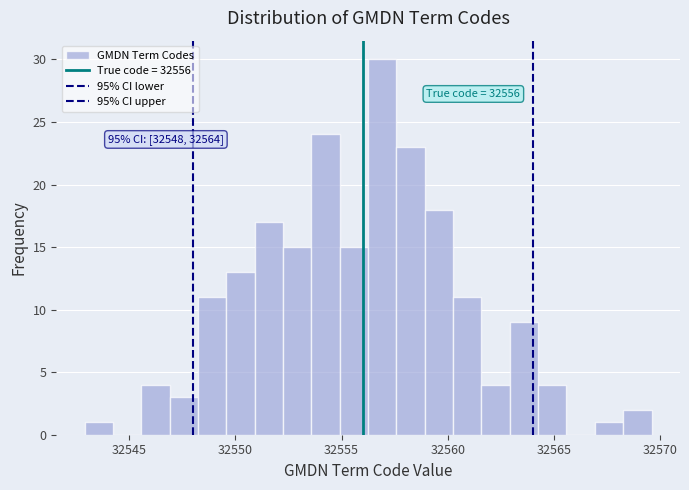

Around what value on the x-axis is the tallest bar? Give the approximate position of its centre, as read against the axis.

32557.0